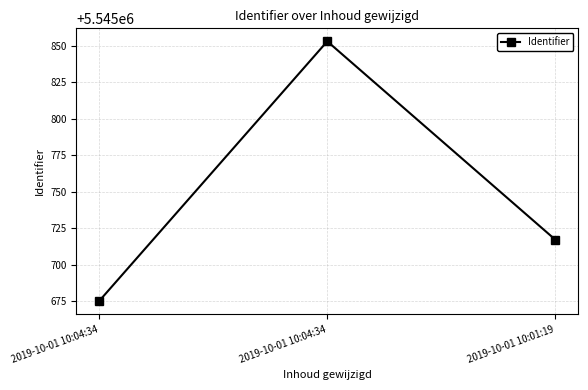

What is the change in value from 2019-10-01 10:04:34 to 2019-10-01 10:04:34?

+178